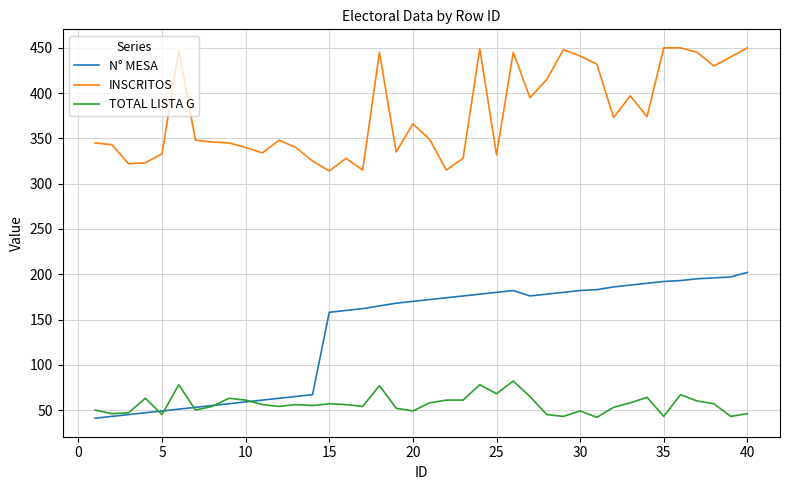

True or false: TOTAL LISTA G and INSCRITOS intersect in this chart.

False